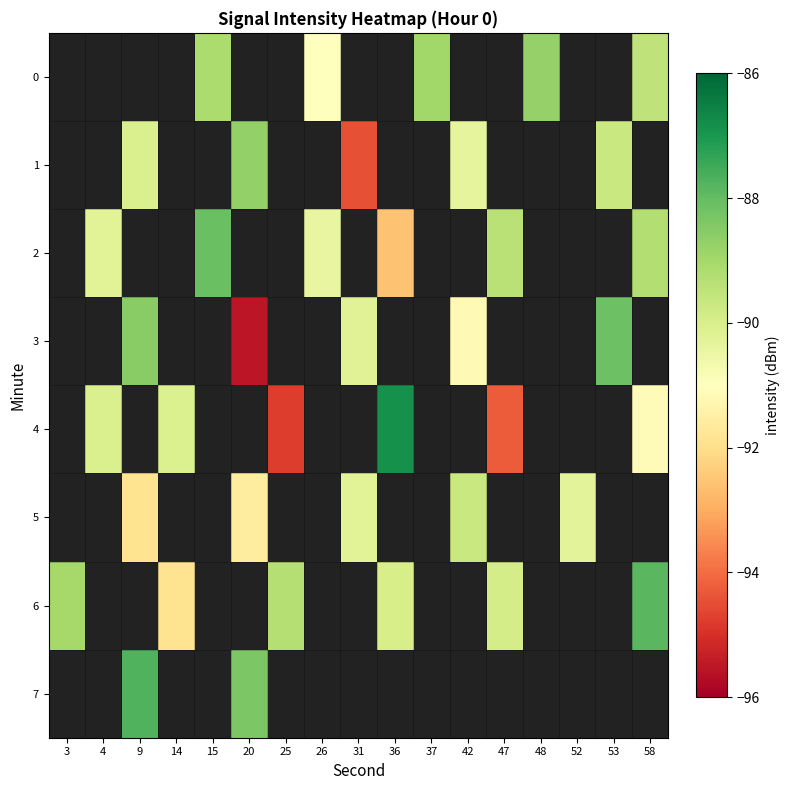

What is the approximate value of 4 at 4?

-90.0